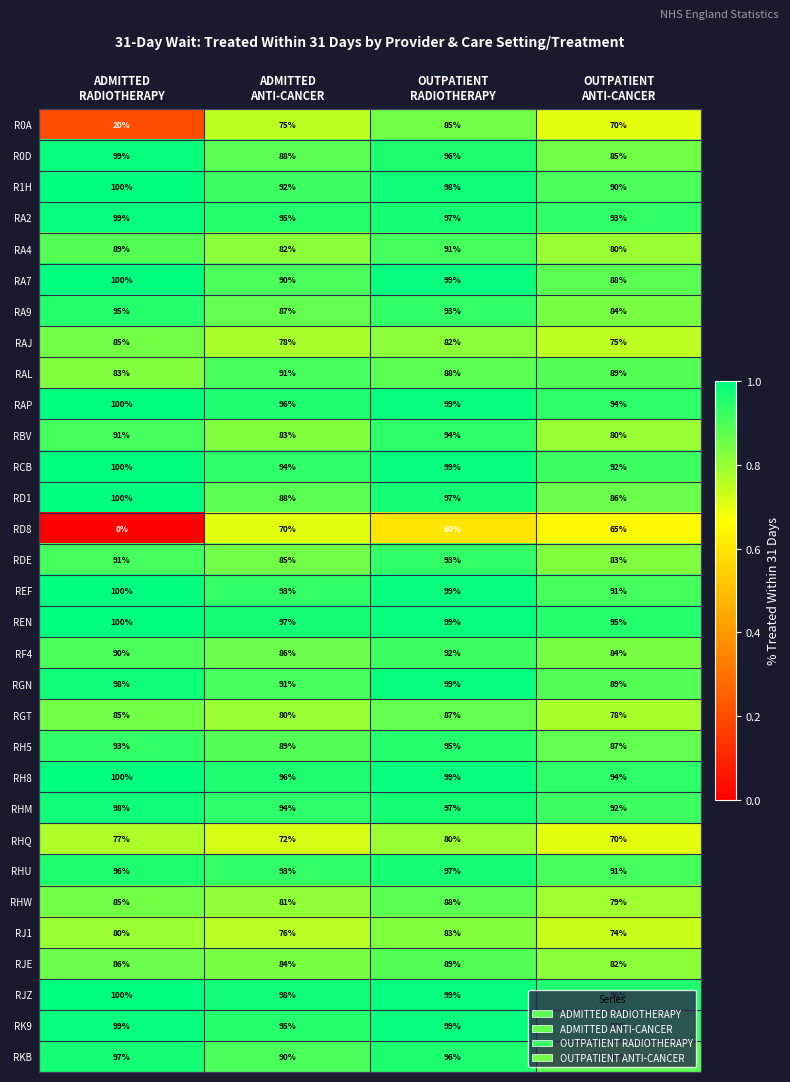

What is the highest value of the REN series?

100